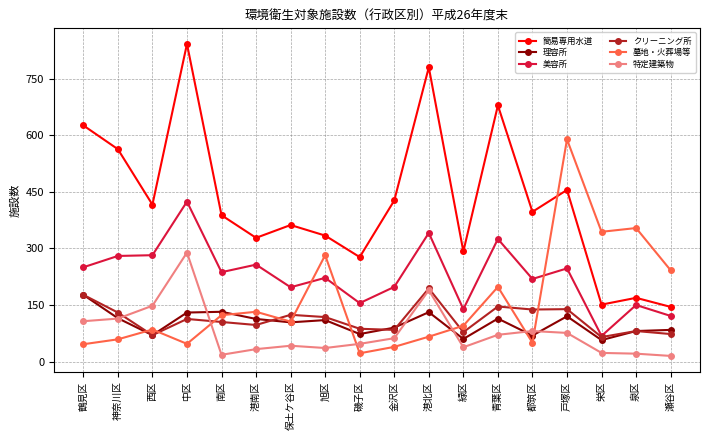

What is the maximum value shown in the chart?

842